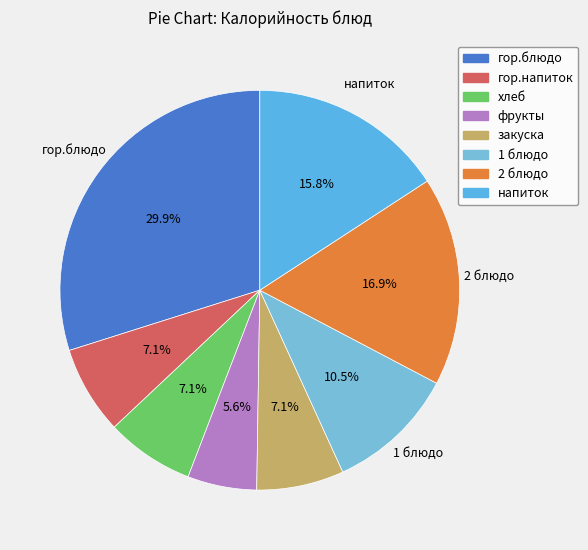

To the nearest percent, what portion does гор.блюдо represent?

30%